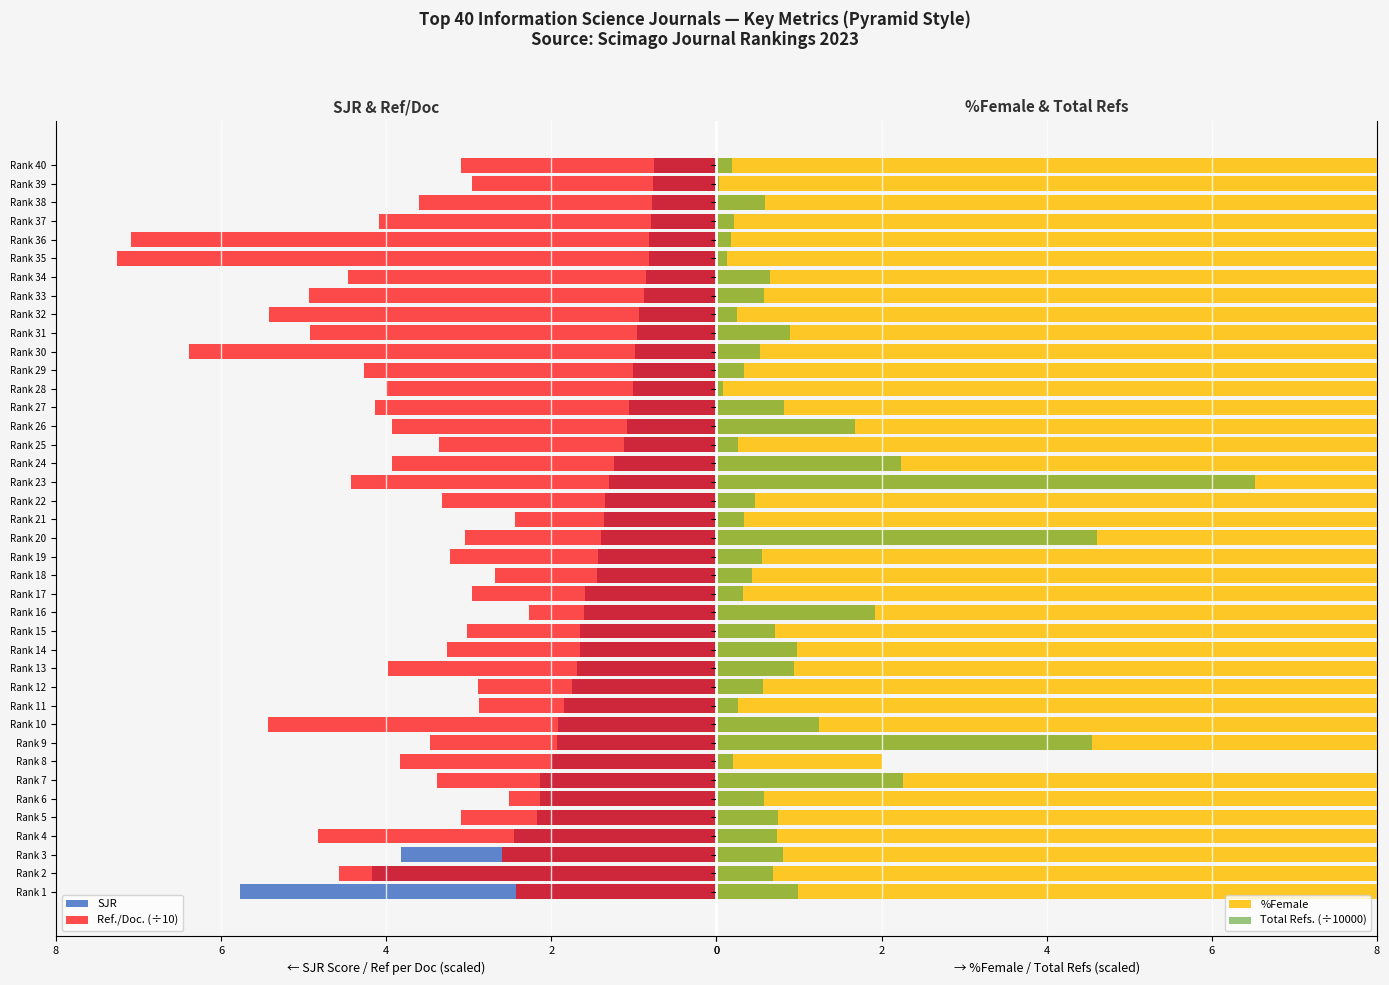

How many bars are there in total?

160